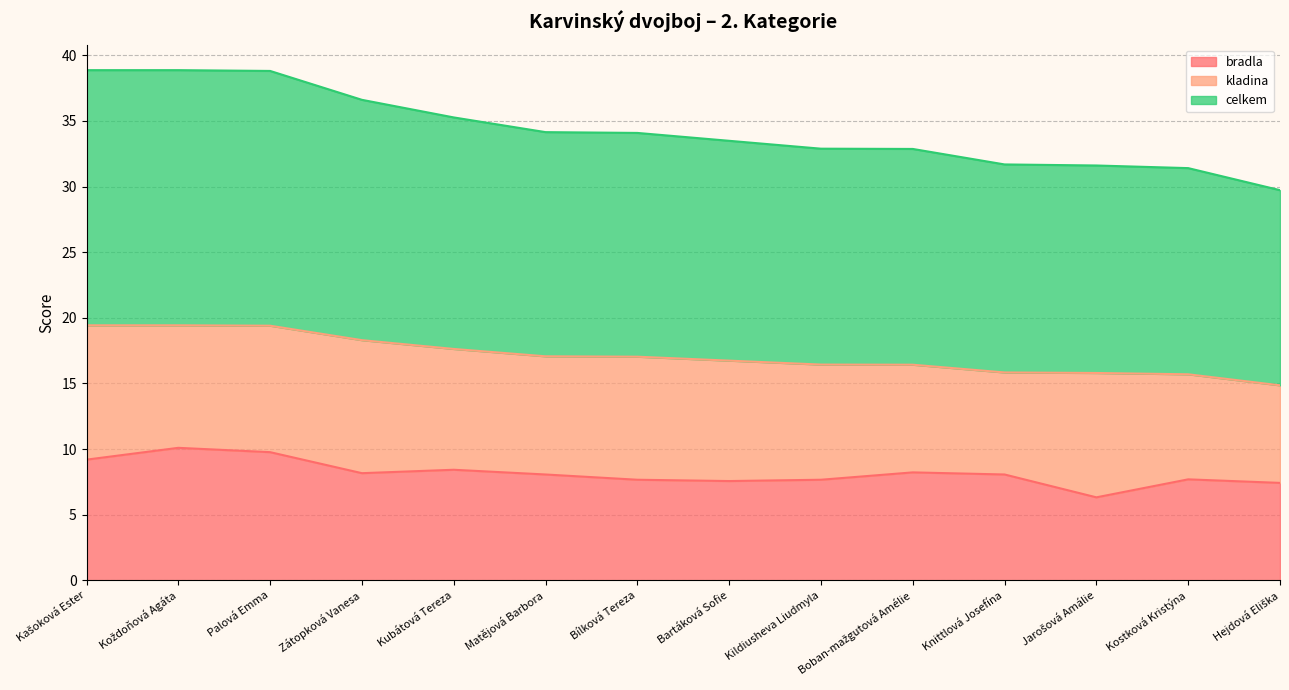

At which label is bradla closest to 8?

Matějová Barbora